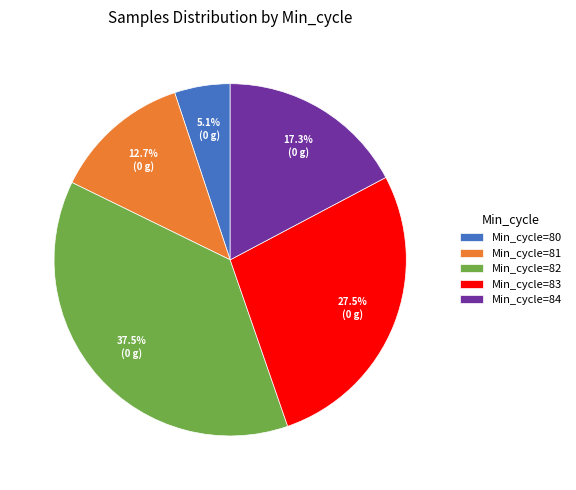

Rank the categories by value from lowest to highest.

Min_cycle=80, Min_cycle=81, Min_cycle=84, Min_cycle=83, Min_cycle=82